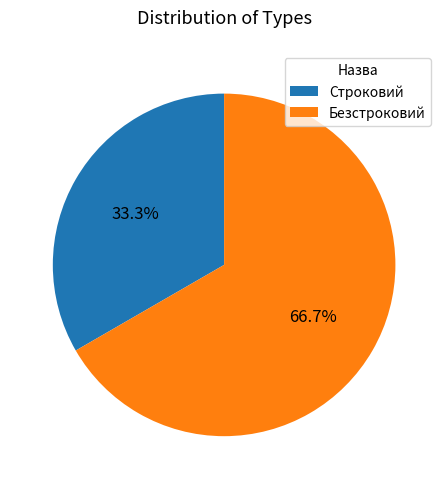

What percentage is the Безстроковий slice, to the nearest percent?

67%